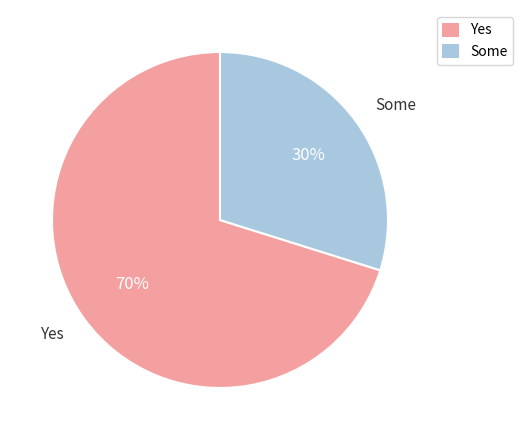

To the nearest percent, what is the difference between the largest and smallest slice percentages?

40%